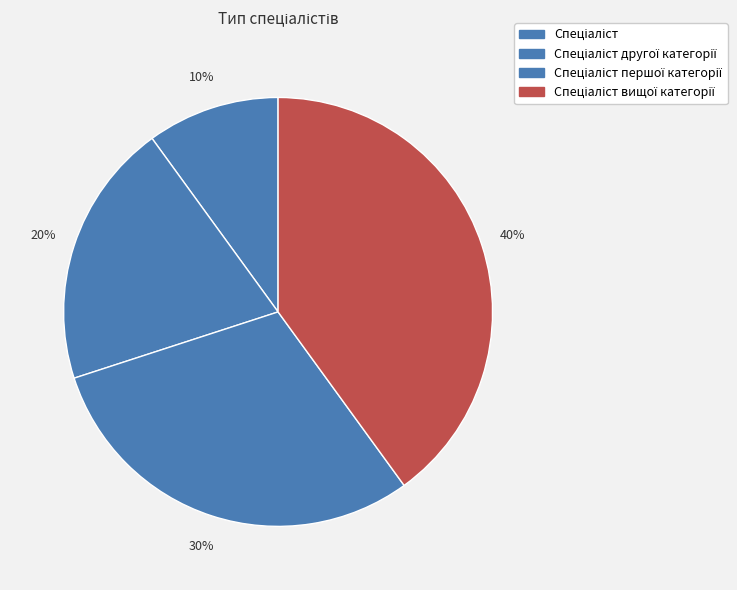

How many segments does this pie chart have?

4